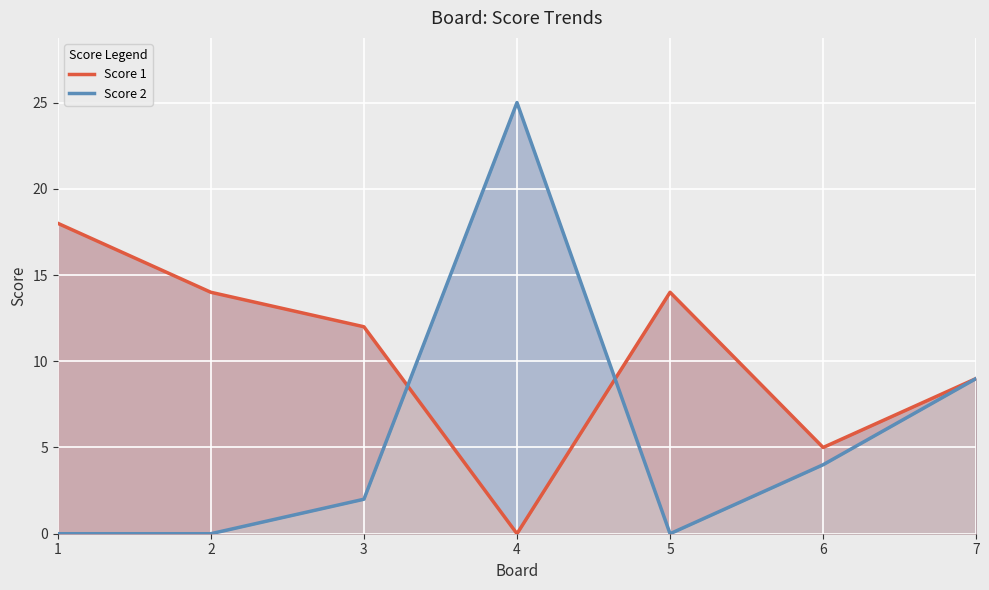

Reading left to right, list all the values displayed in this chart.

Score 1: 1=18	2=14	3=12	4=0	5=14	6=5	7=9
Score 2: 1=0	2=0	3=2	4=25	5=0	6=4	7=9